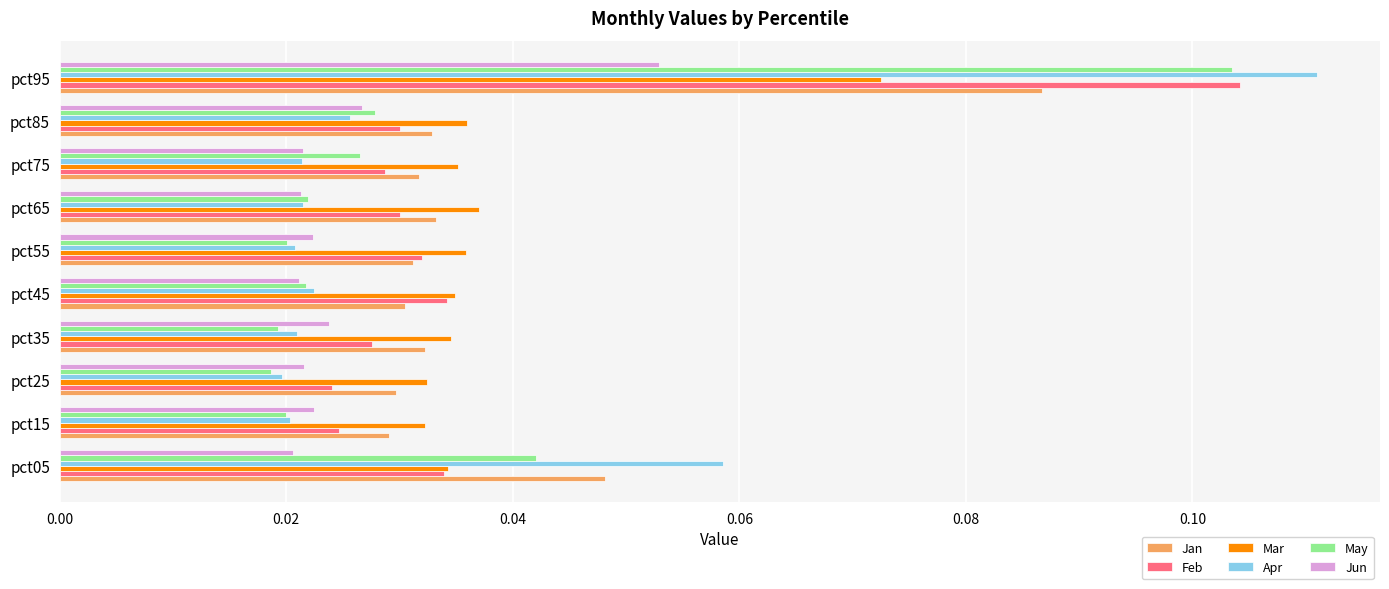

What is the total value across all series at pct95?

0.5